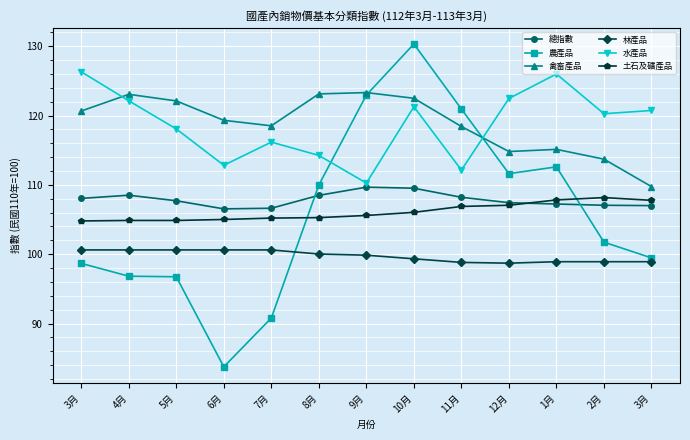

Between which two adjacent categories do 農產品 and 林產品 first intersect?

7月 and 8月